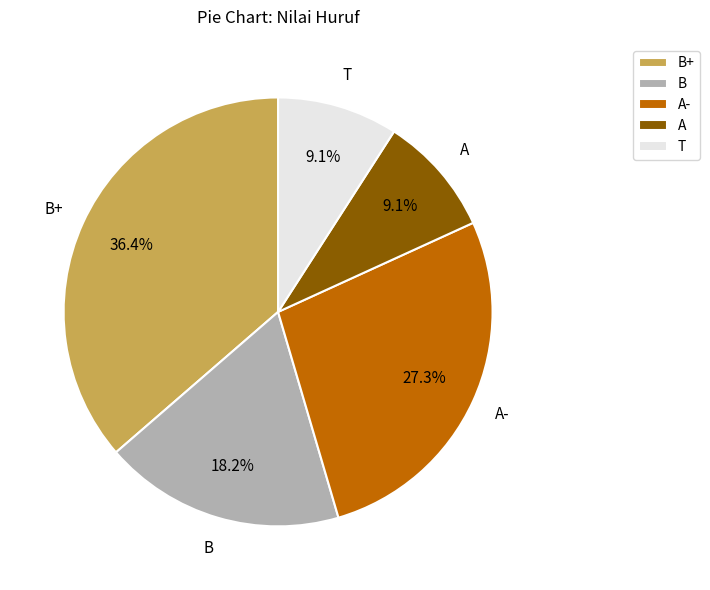

What portion of the pie excludes A?

90.9%